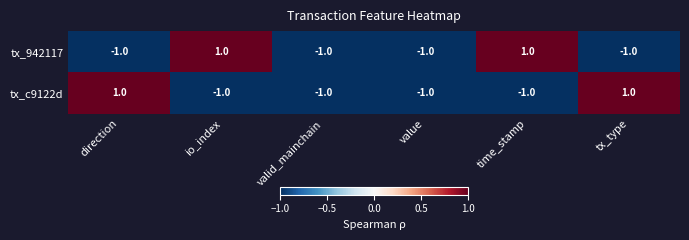

Count the tx_942117 values in the range -1 to 1.

6